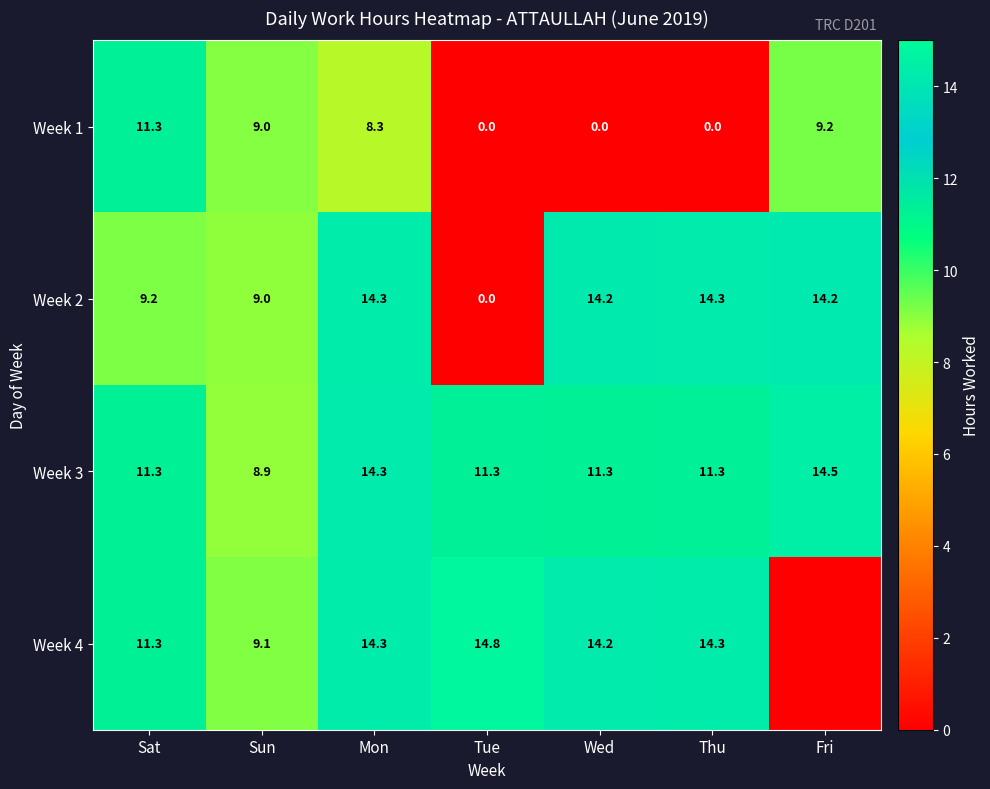

What is the total value across all series at Sun?

36.0